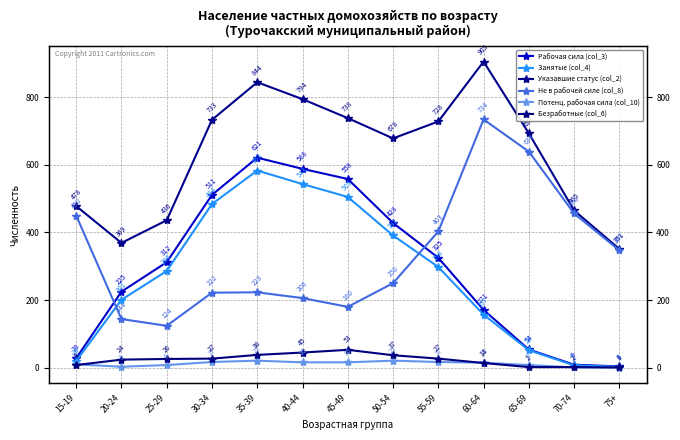

At how many categories does at least one series exceed 346?

13